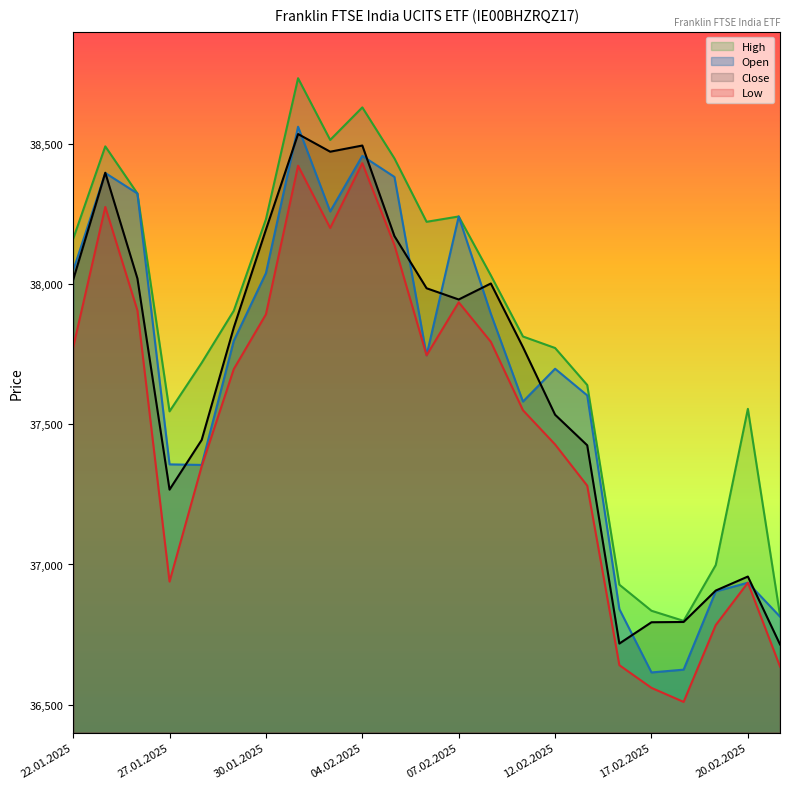

At which label does Close reach its minimum?

21.02.2025